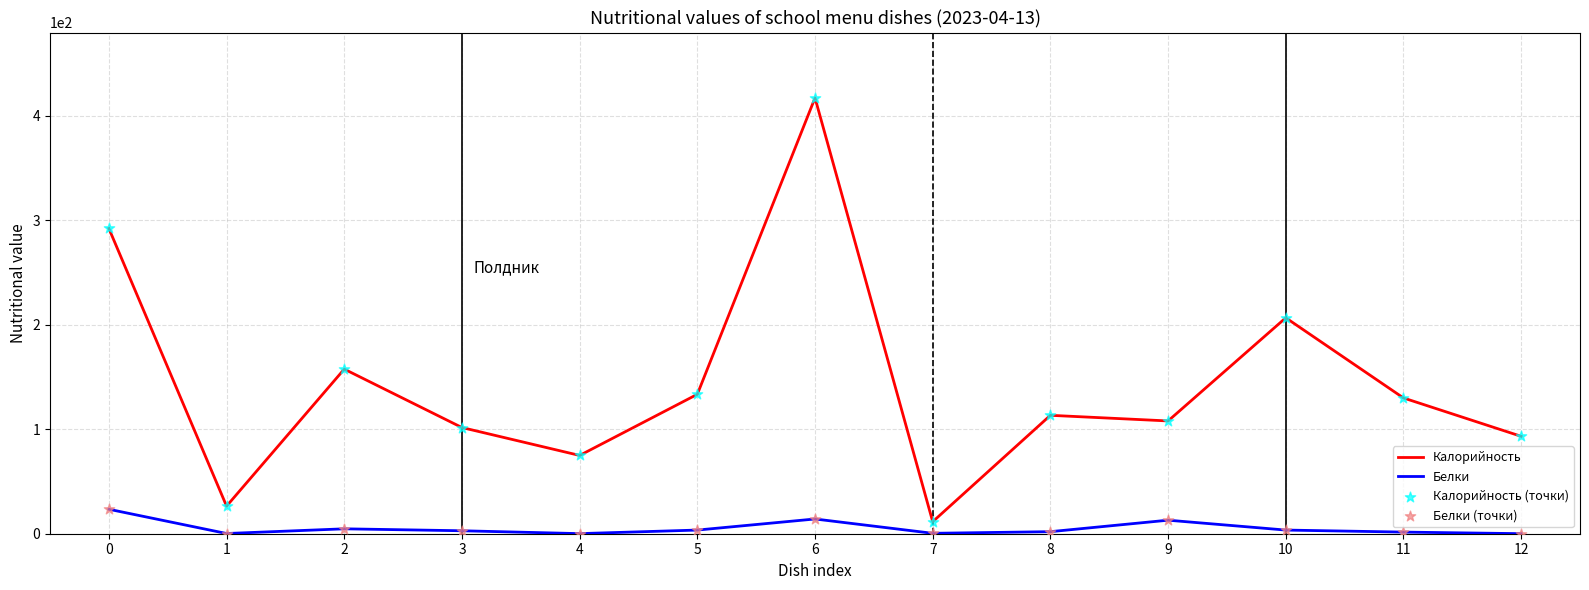

Which series has the largest range (max minus min)?

Калорийность